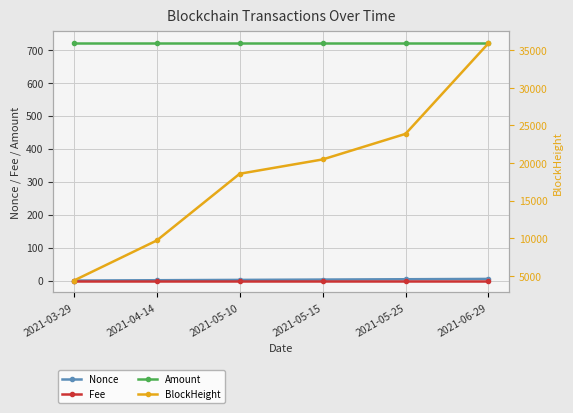

Where does the Nonce series first go above 3?

2021-05-25